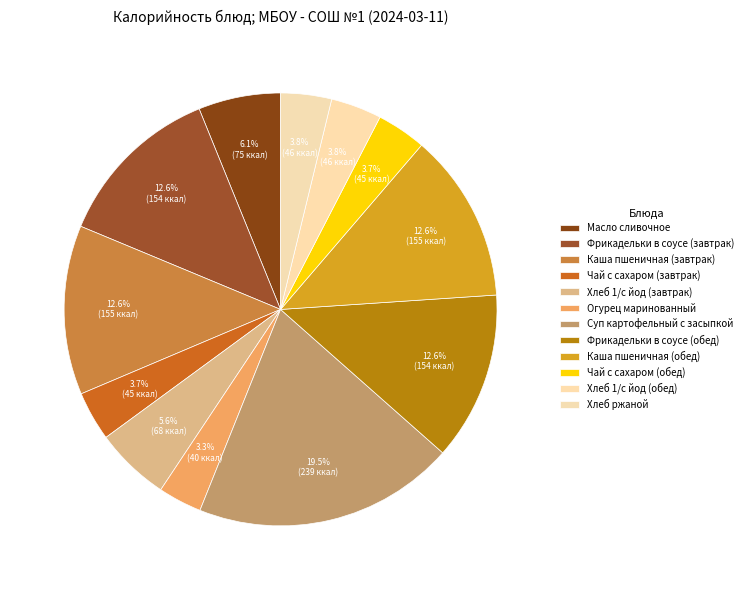

Does any single category account for the majority?

No